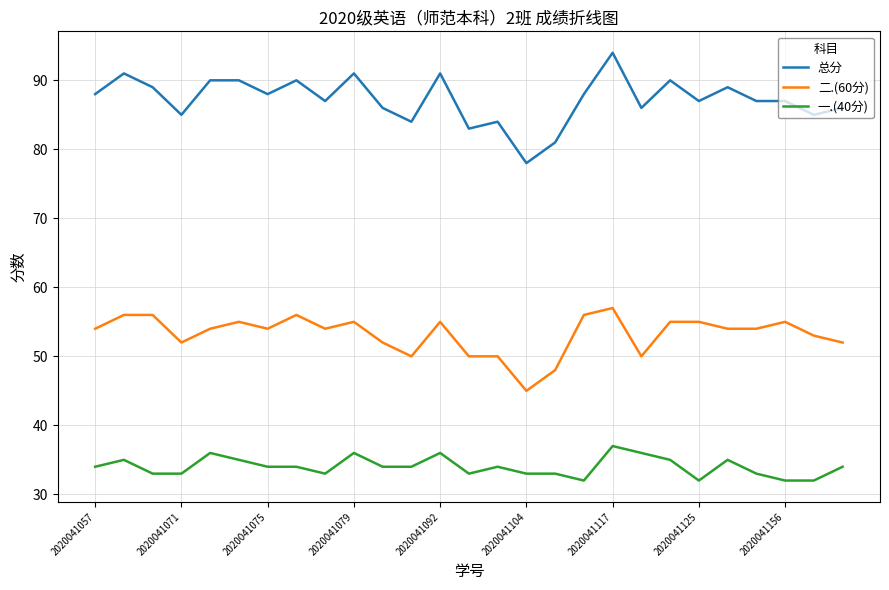

Rank the series by their maximum value, from lowest to highest.

一.(40分), 二.(60分), 总分